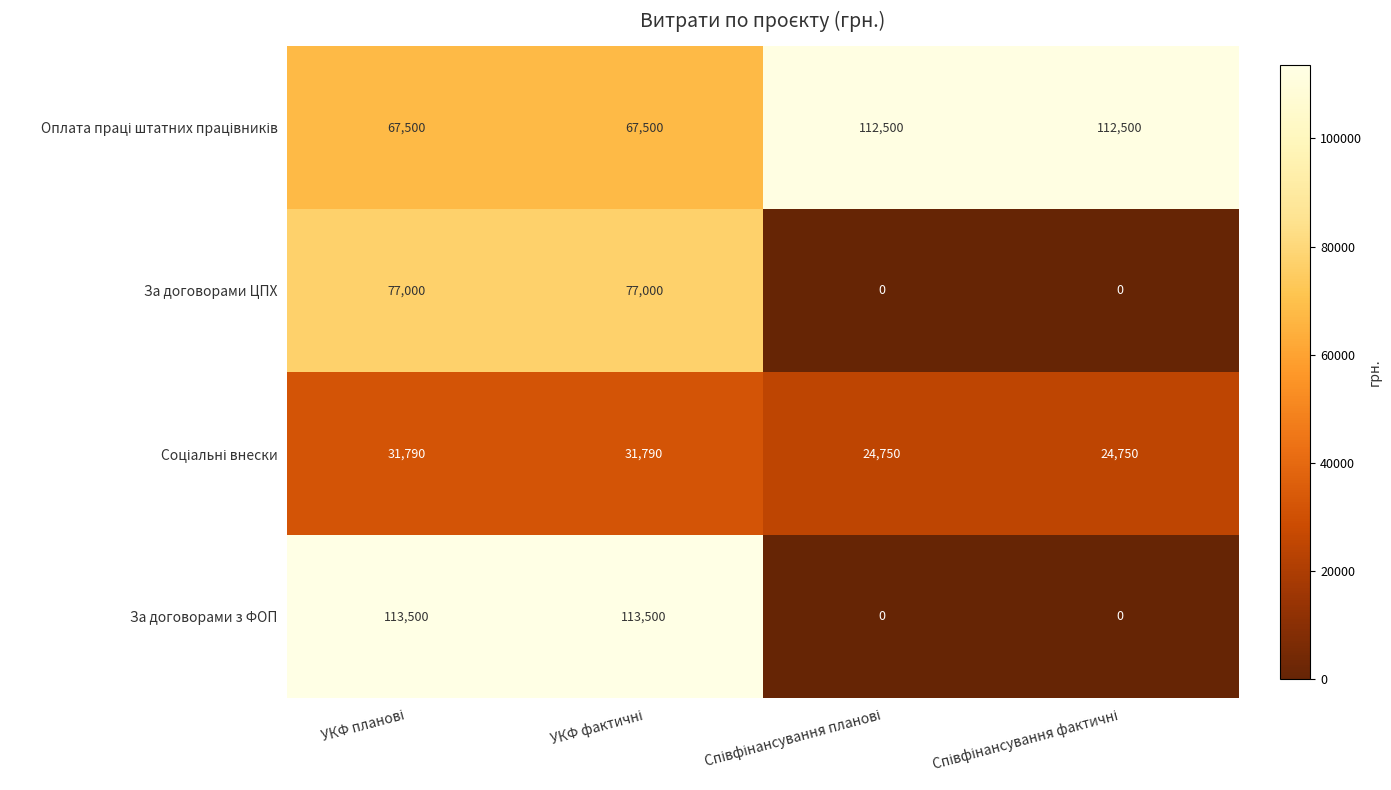

What is the maximum value shown in the chart?

113500